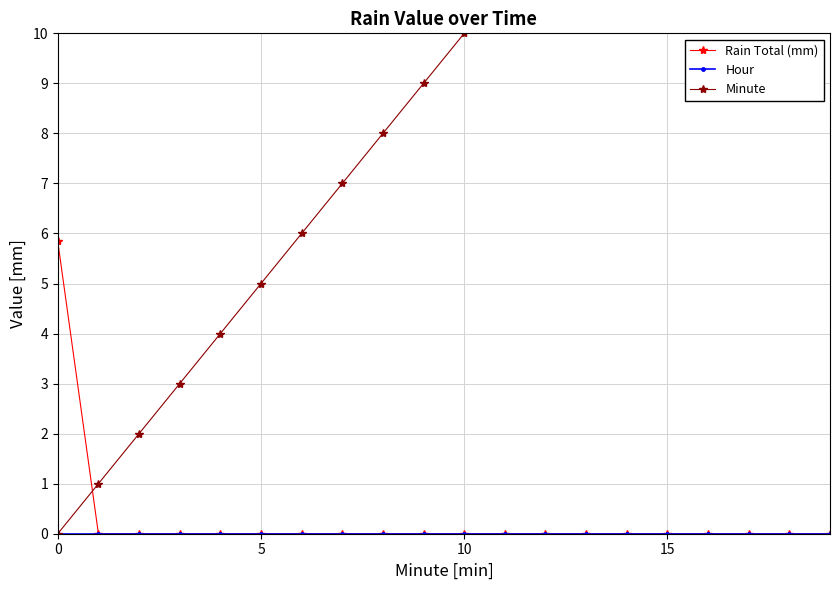

What is the total value across all series at 11?

11.0